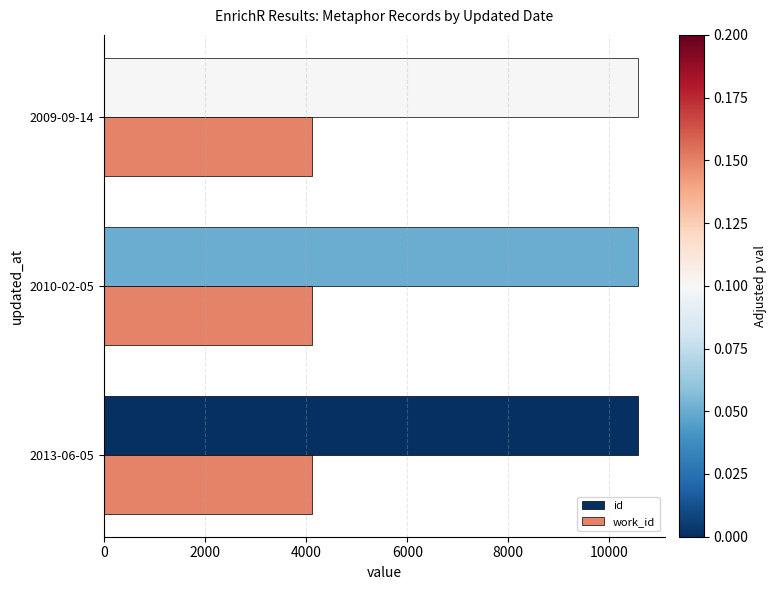

The value of id at 2013-06-05 is 17055. True or false?

False